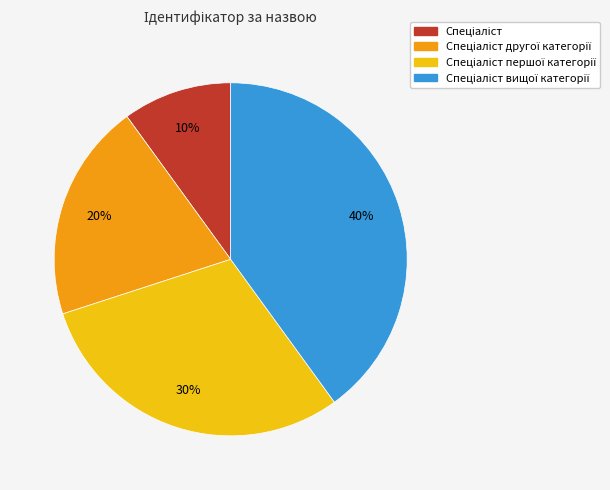

How many slices are in this pie chart?

4